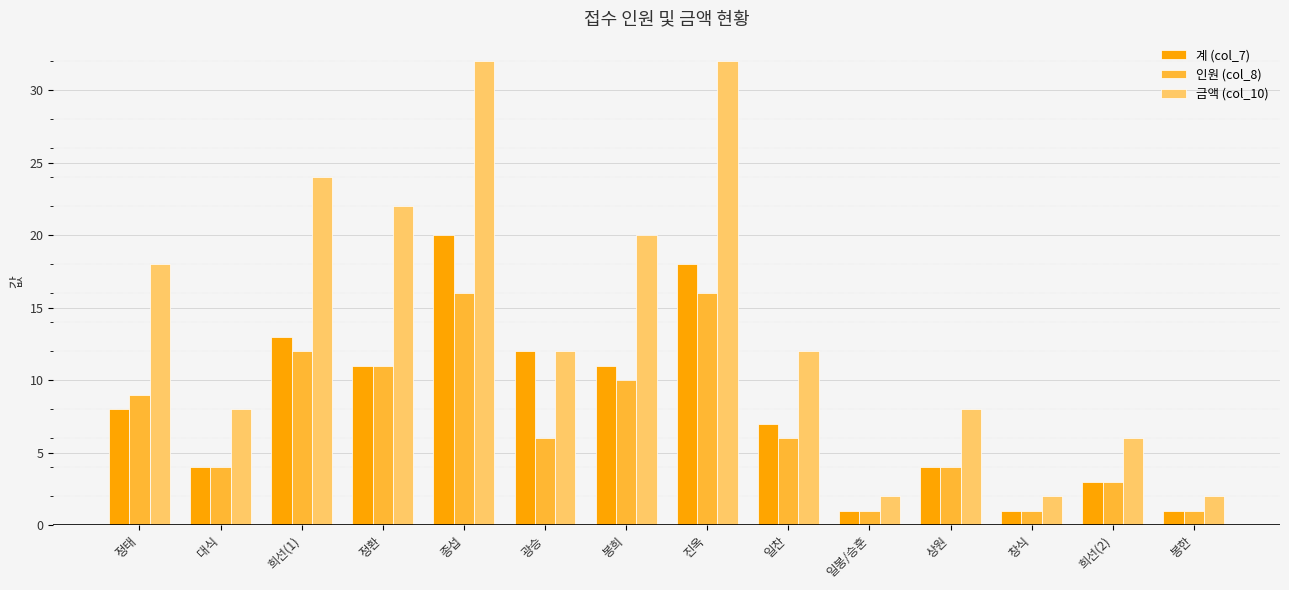

Count the number of categories in the chart.

14